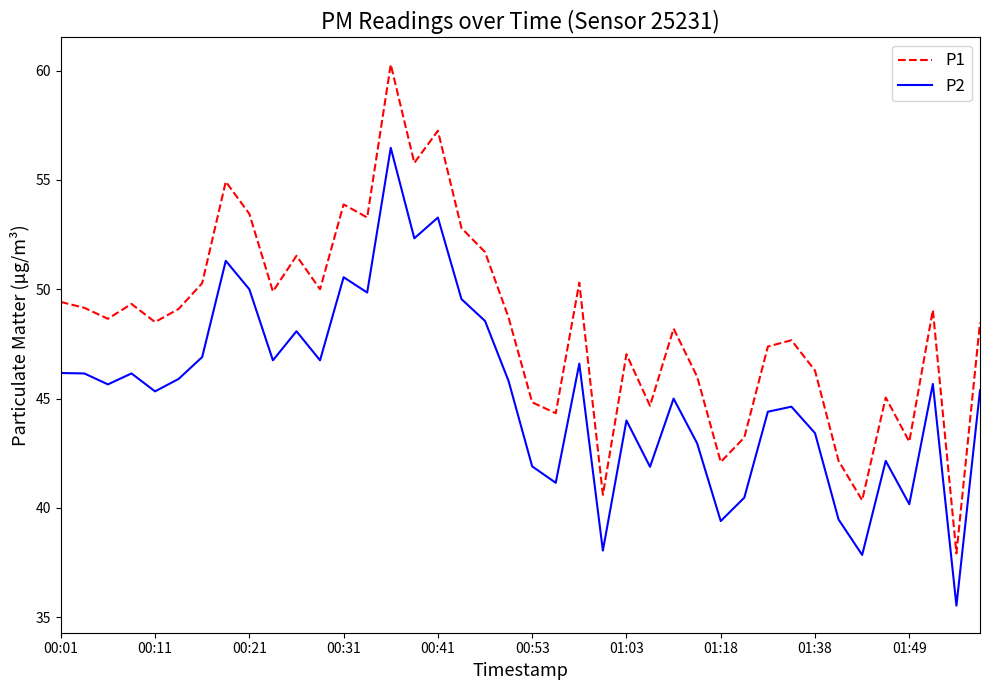

True or false: P2 and P1 cross at least once.

False